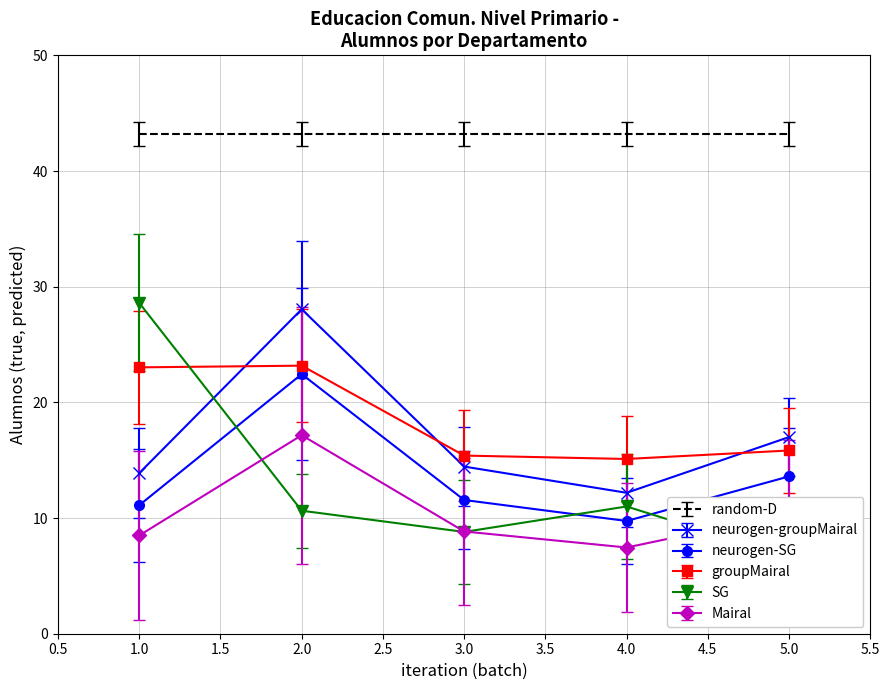

True or false: groupMairal has more than 2 points higher than both neighbors.

False